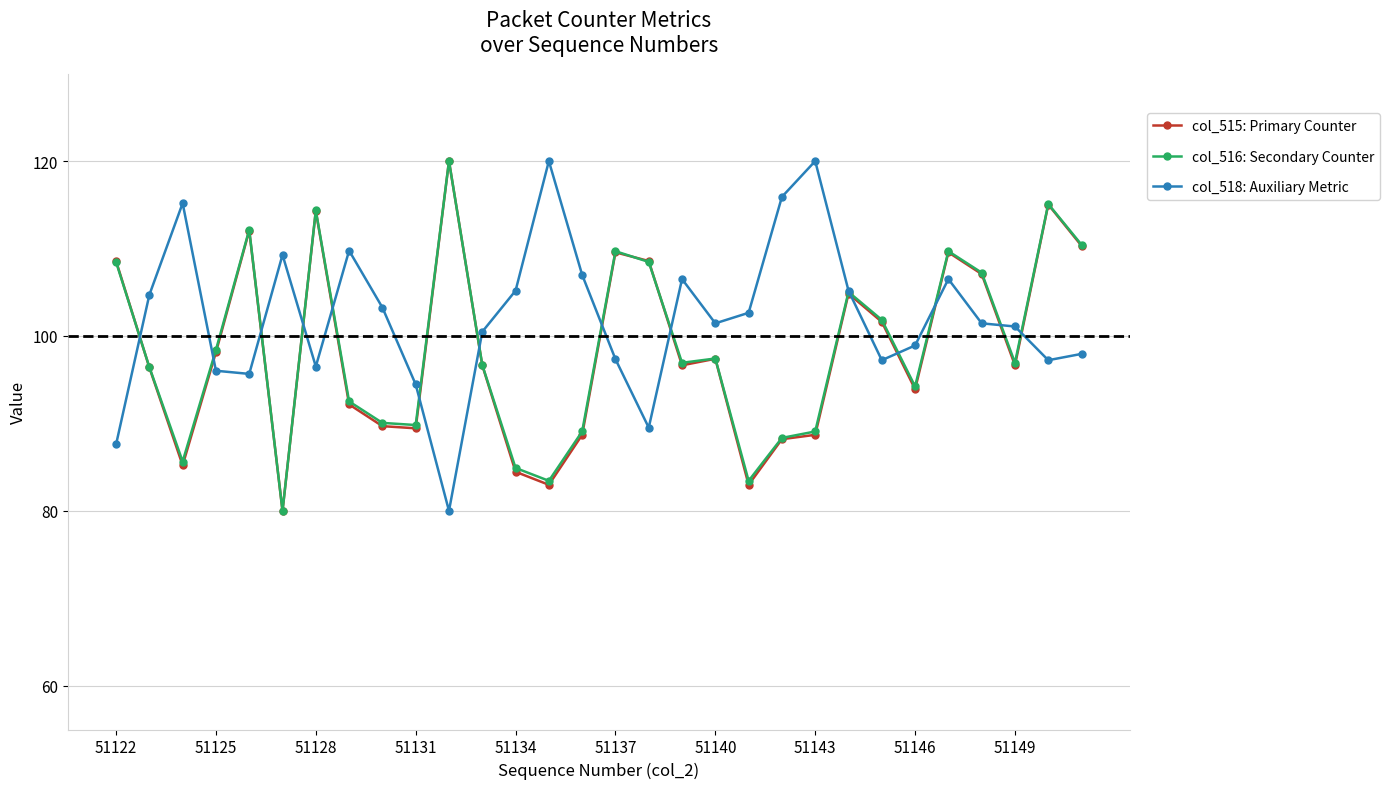

True or false: col_515: Primary Counter has more than 0 points higher than both neighbors.

True